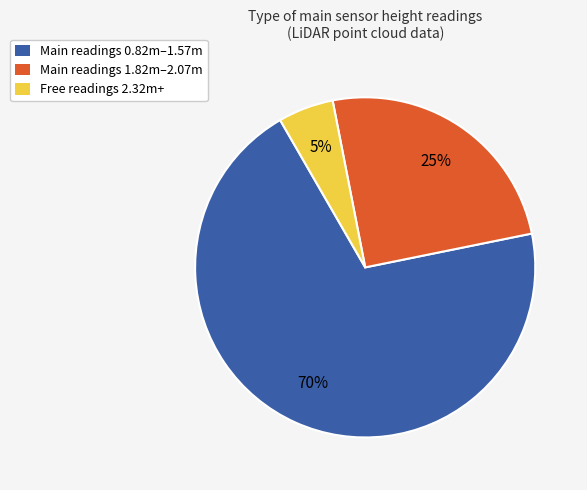

To the nearest percent, what is the difference between the largest and smallest slice percentages?

65%